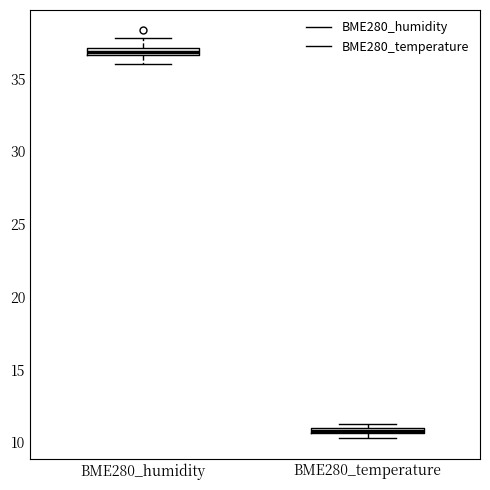

Which box has the highest median line?

BME280_humidity